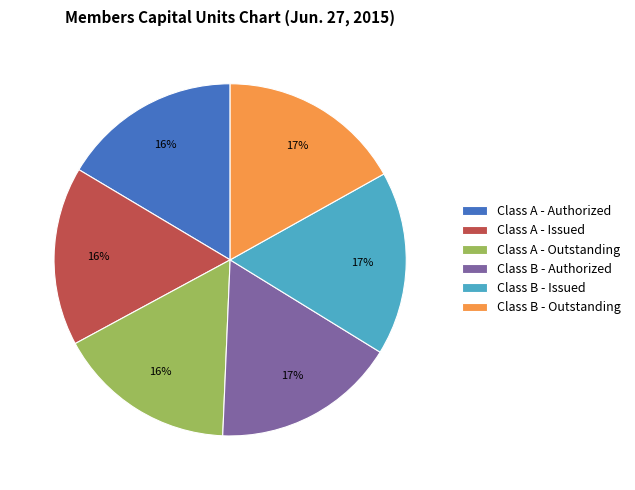

To the nearest percent, what is the combined percentage of Class A - Outstanding and Class B - Authorized?

33%